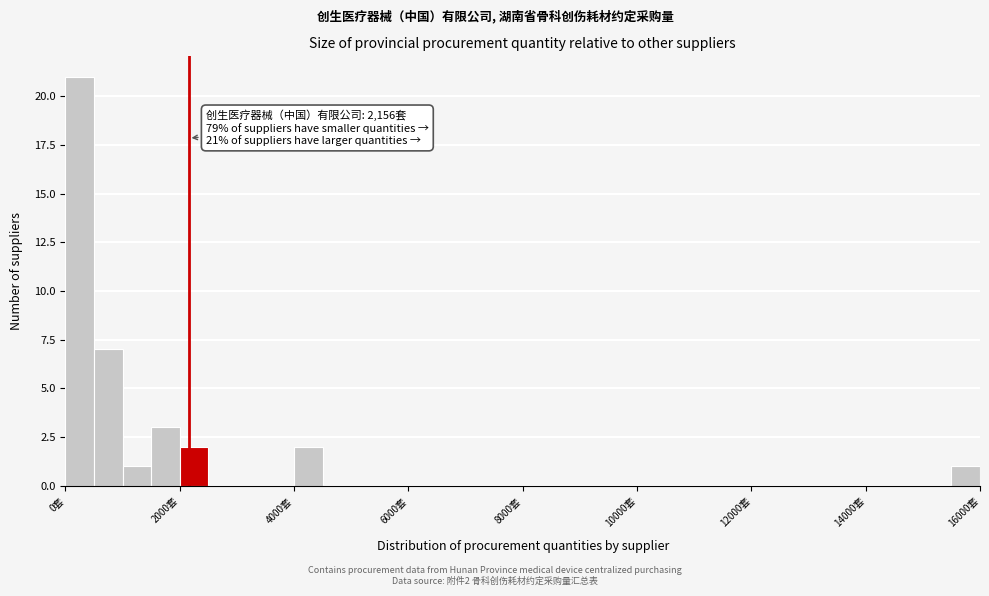

Read against the x-axis, roughly where is the centre of the tallest bar?

200